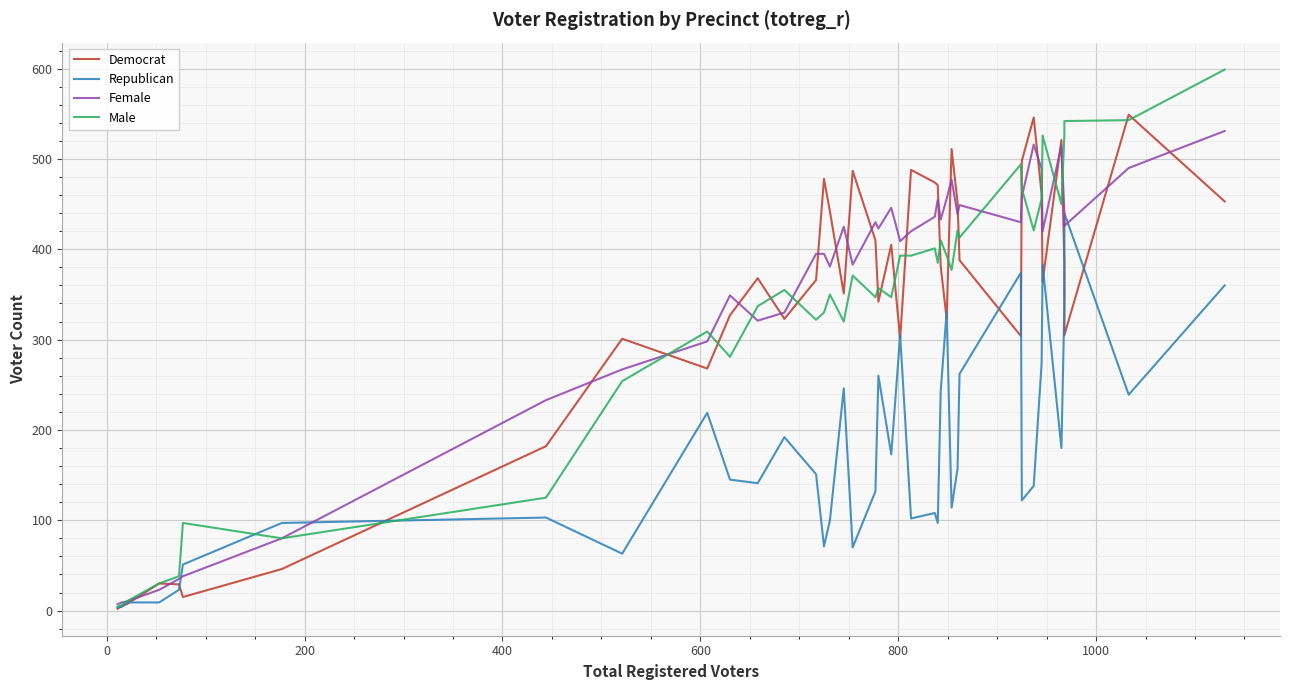

In Democrat, how many points are lower than both neighbors (excluding endpoints)?

10